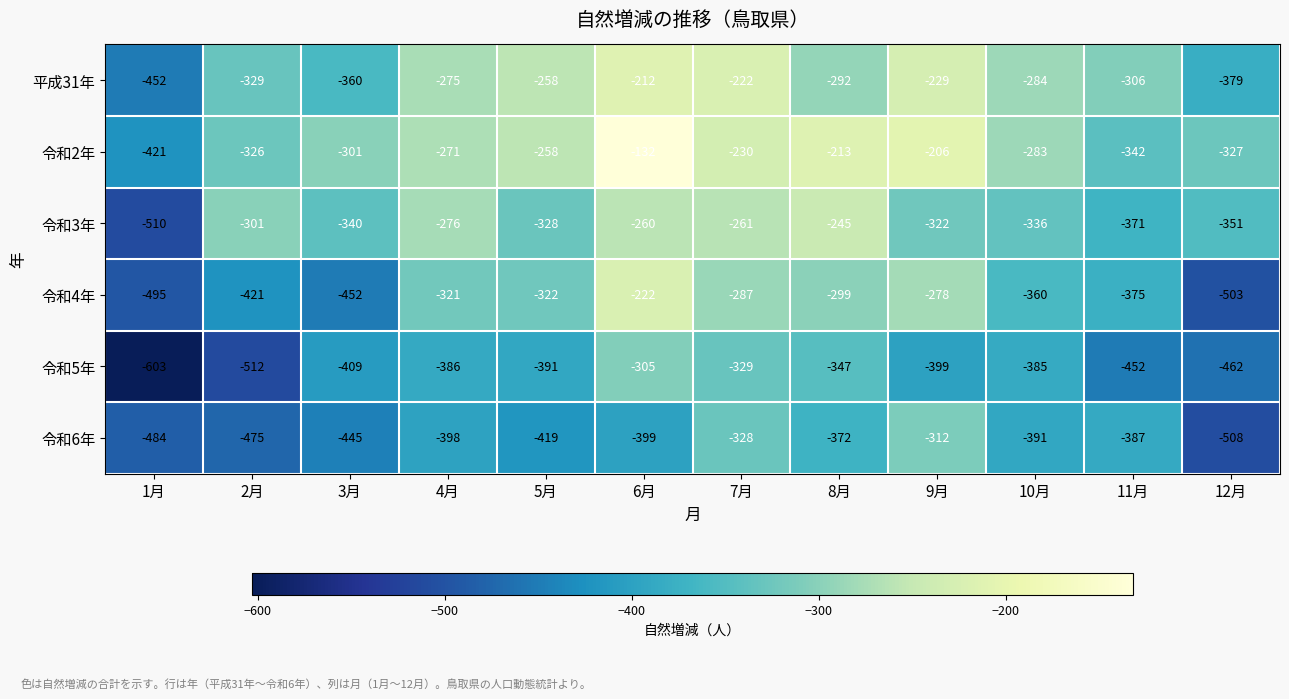

What is the difference between the maximum and minimum values in the 令和4年 series?

281